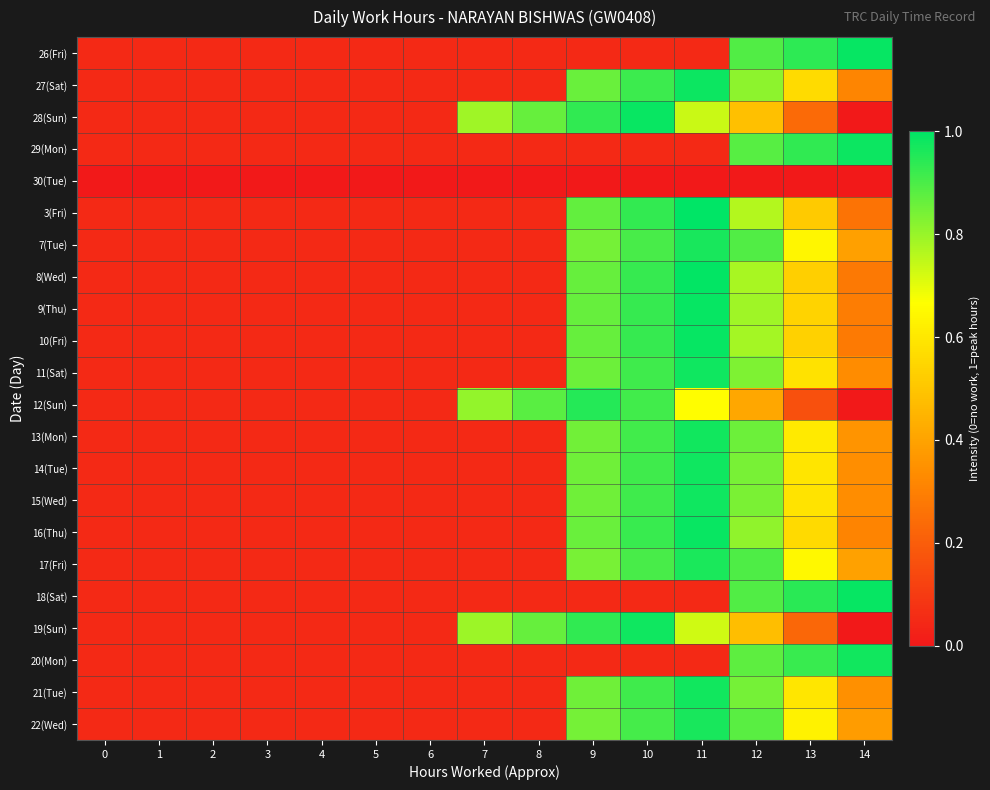

At which category is the sum across all series the highest?

12